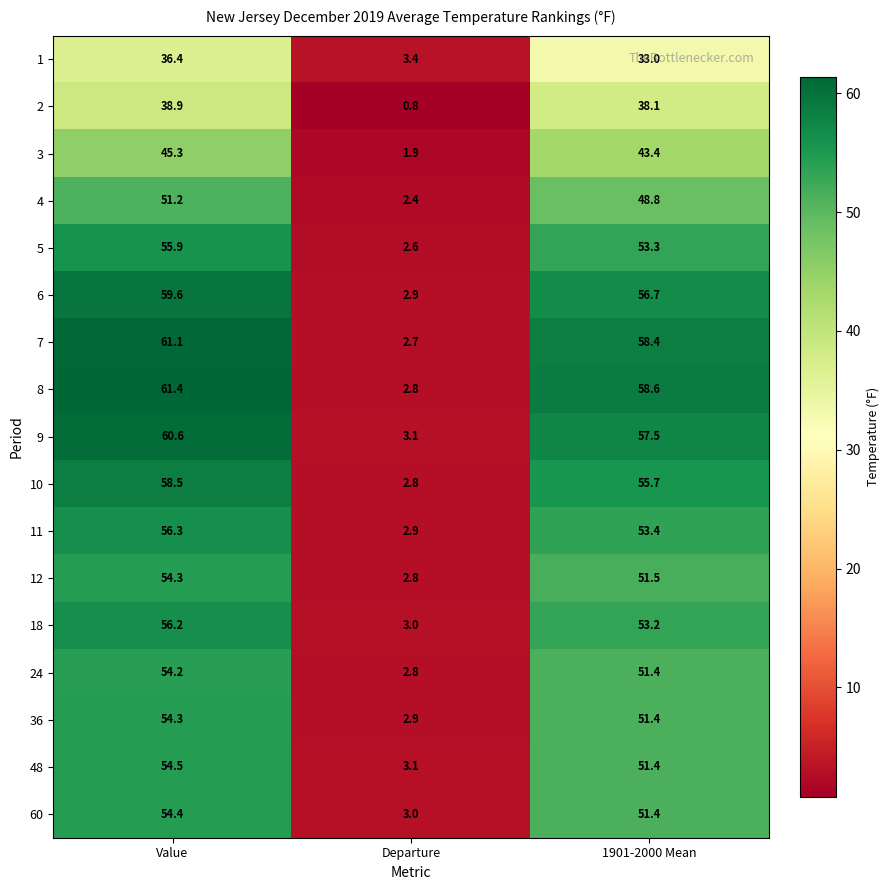

Between Value and Departure, which series saw the biggest shift?

8